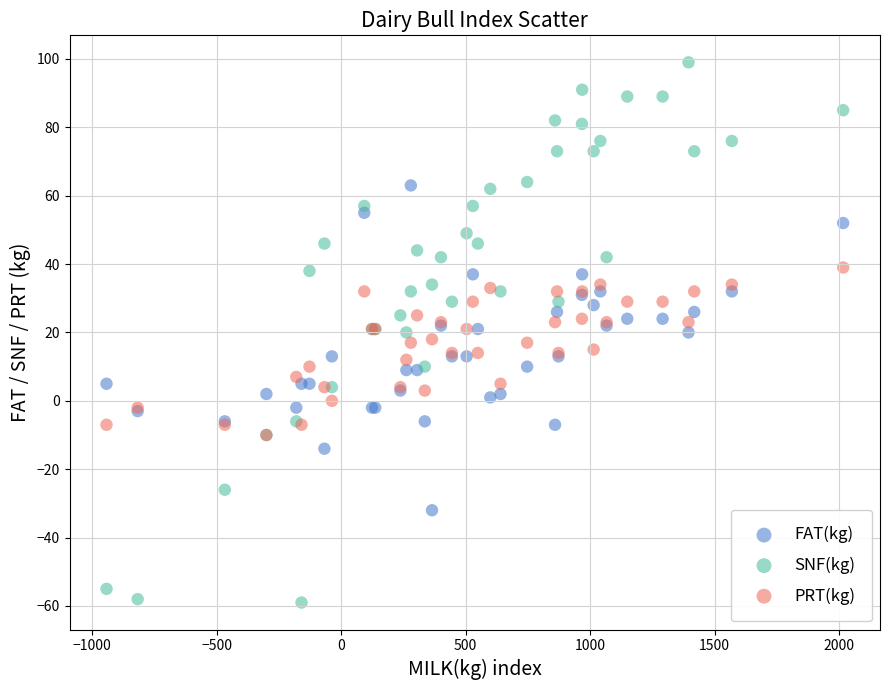

What are all the series names shown in the legend?

FAT(kg), SNF(kg), PRT(kg)